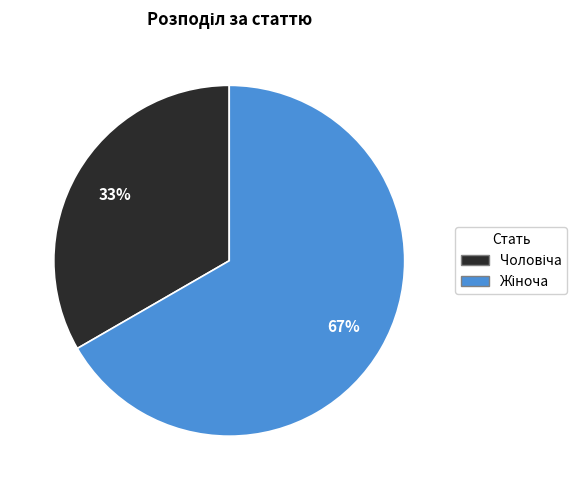

Is there any slice that represents more than half of the pie?

Yes